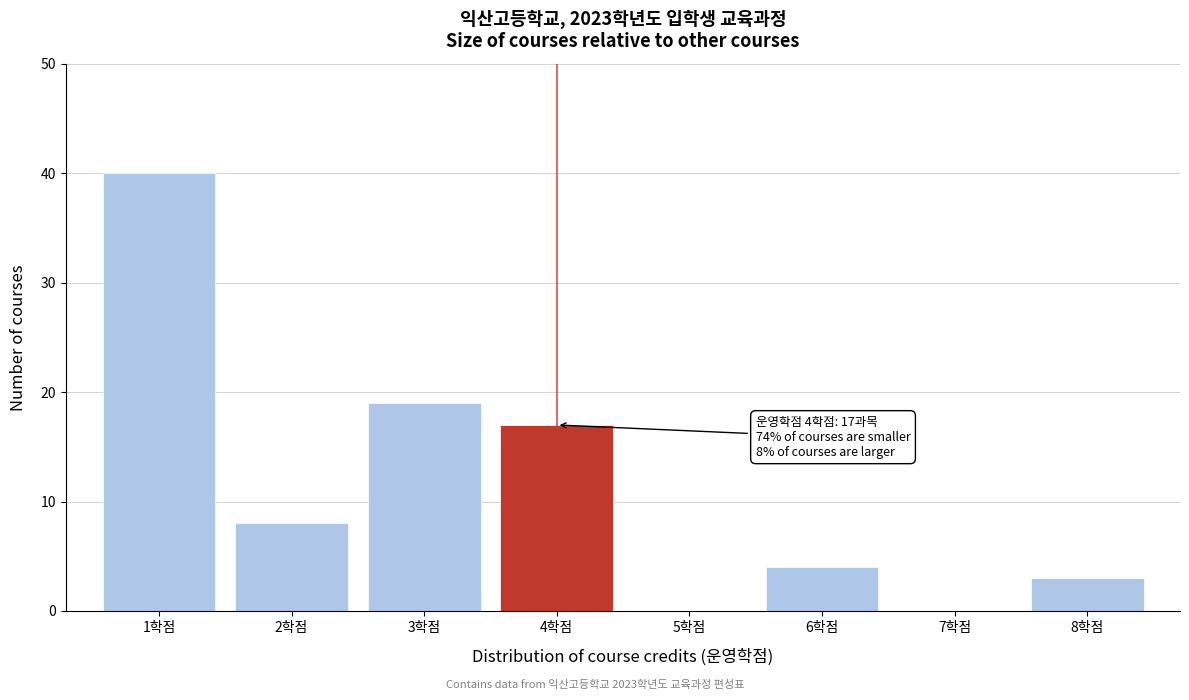

Reading right to left, list all the values displayed in this chart.

8학점=3	7학점=0	6학점=4	5학점=0	4학점=17	3학점=19	2학점=8	1학점=40